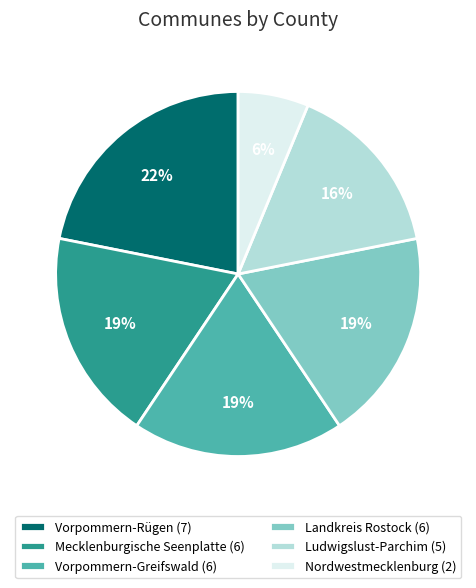

What is the smallest slice in the pie chart?

Nordwestmecklenburg